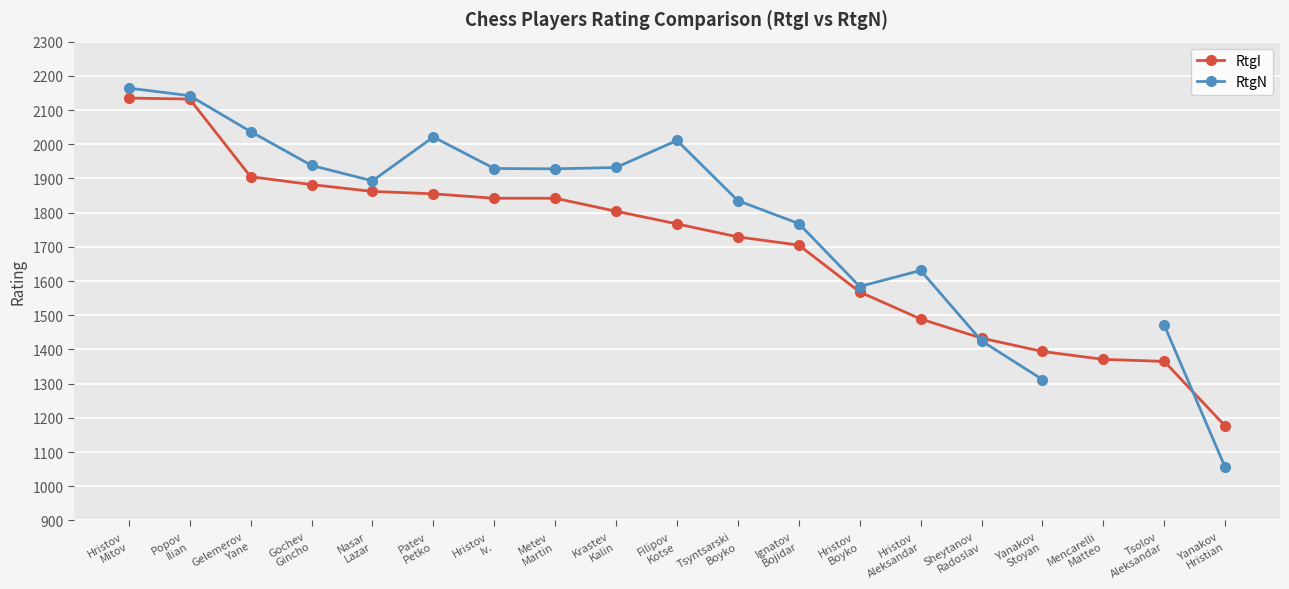

What position from the right is Sheytanov Radoslav?

5